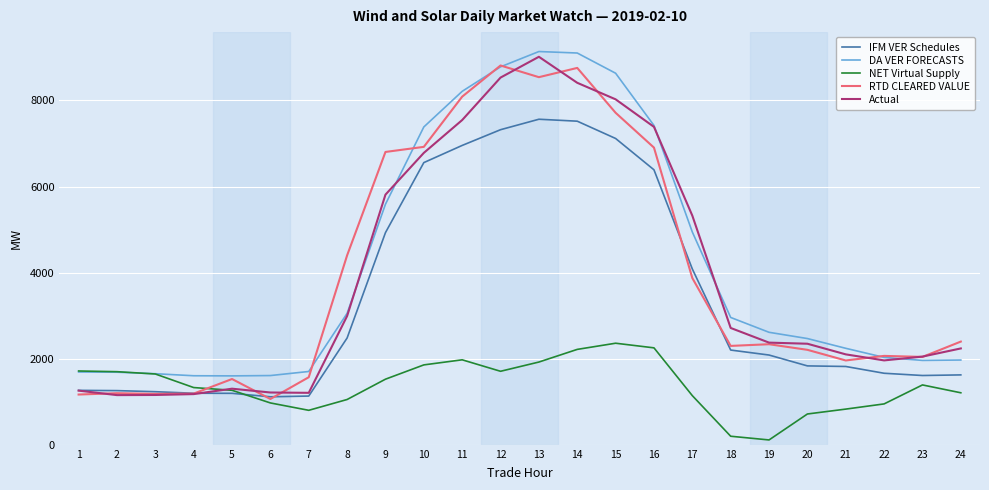

What is the lowest value of the DA VER FORECASTS series?

1607.8